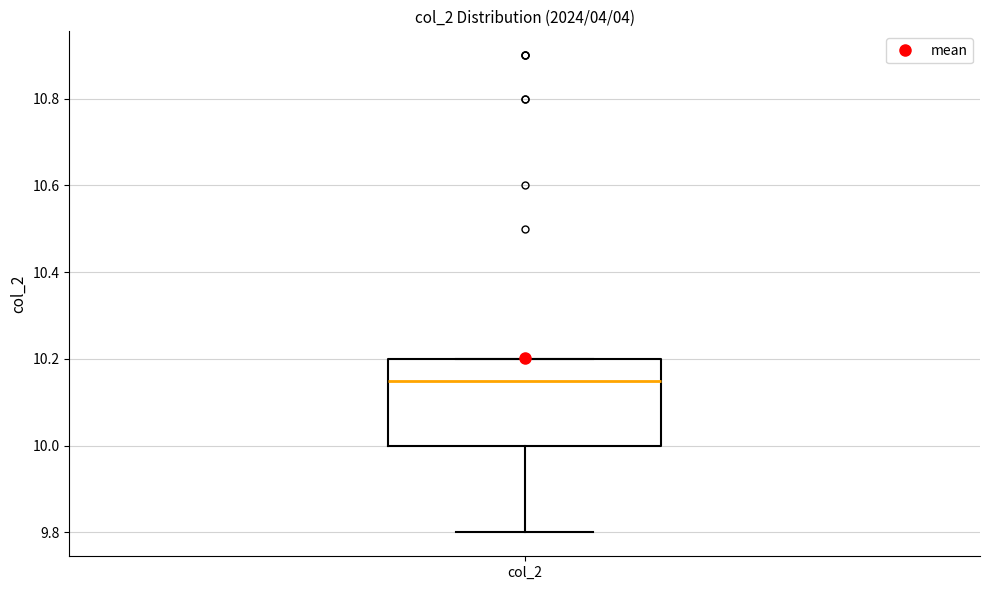

Where does the lower whisker of the box for col_2 end on the y-axis? The values are not printed on the chart, so give them approximately, as read against the axis.

9.80